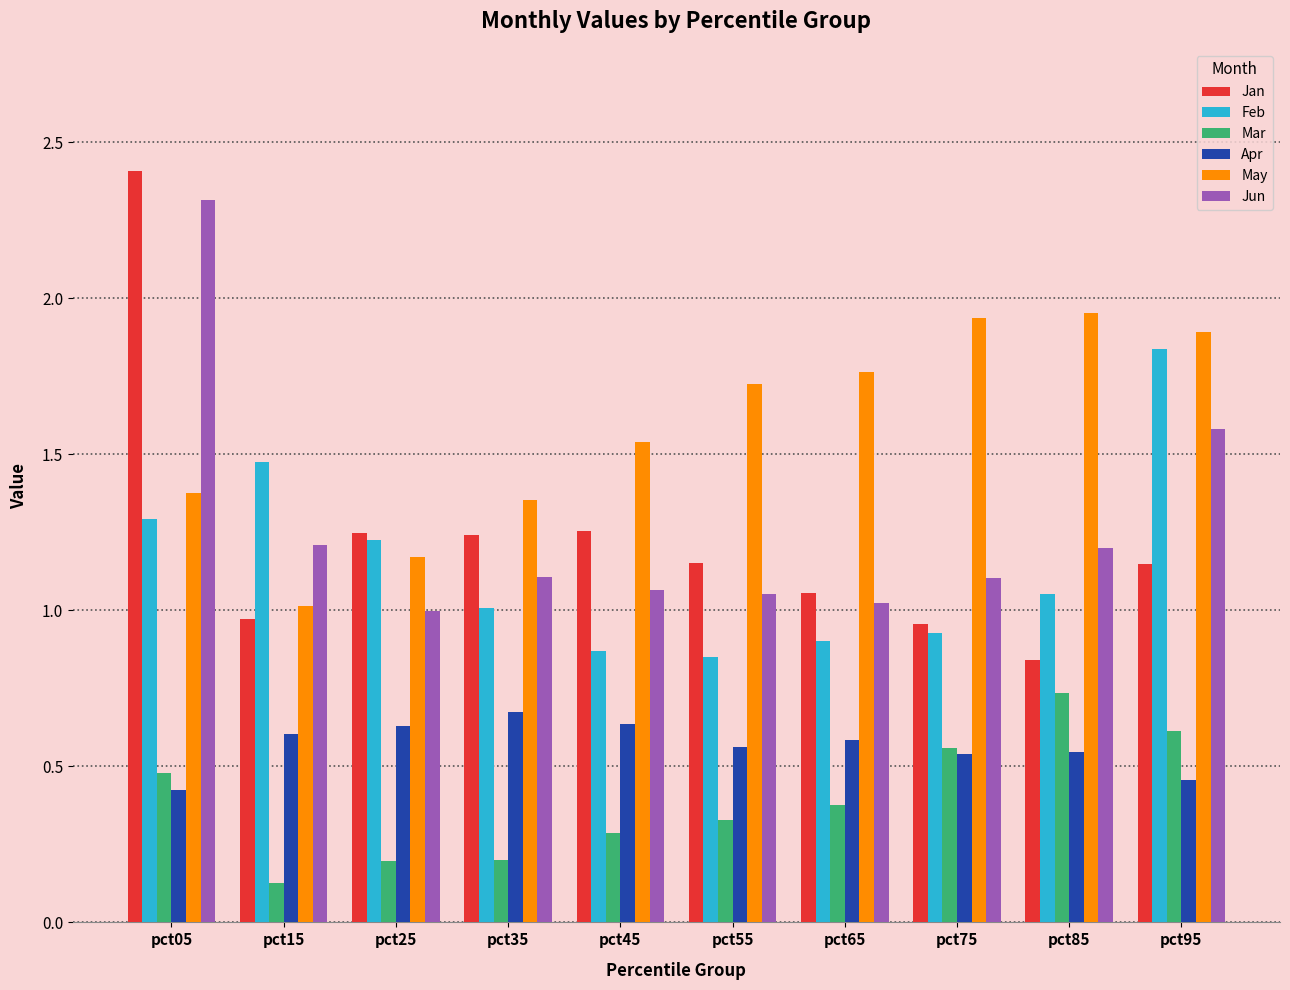

Does the chart contain any negative values?

No